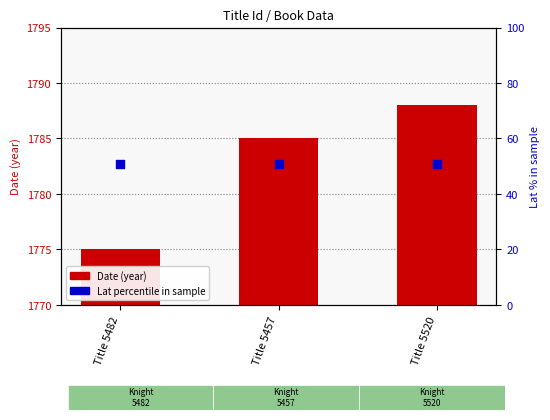

Which series has the widest spread of Y values?

Date (year)